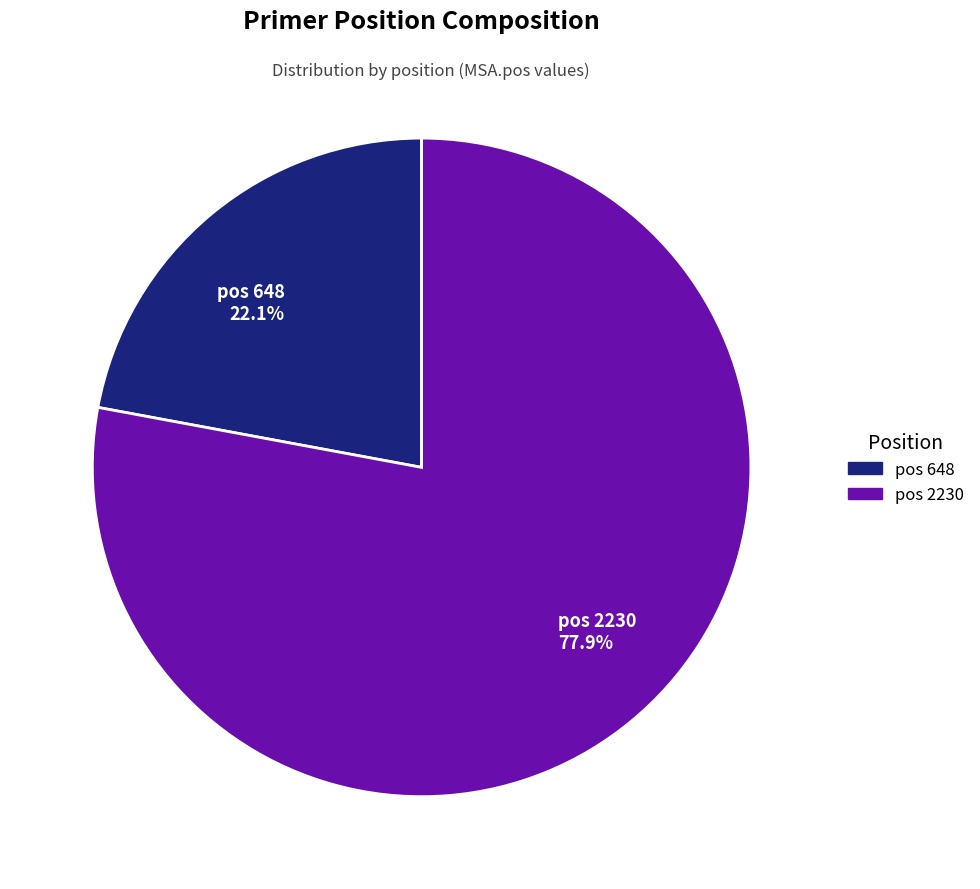

Rank the categories by value from lowest to highest.

pos 648 22.1%, pos 2230 77.9%